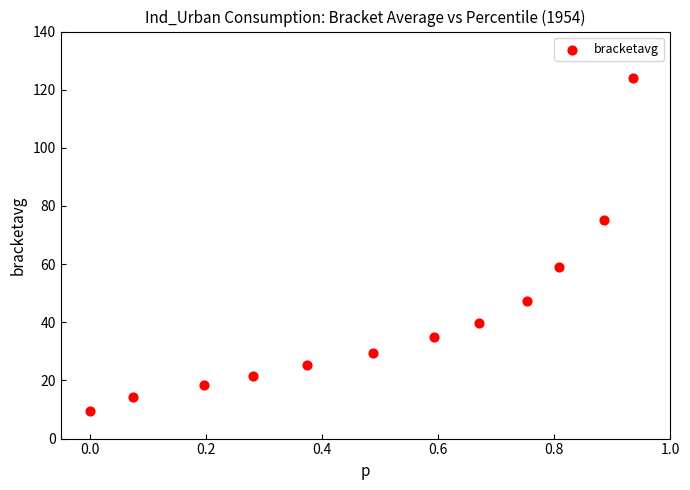

What Y value in the scatter plot is closest to 66?

59.0